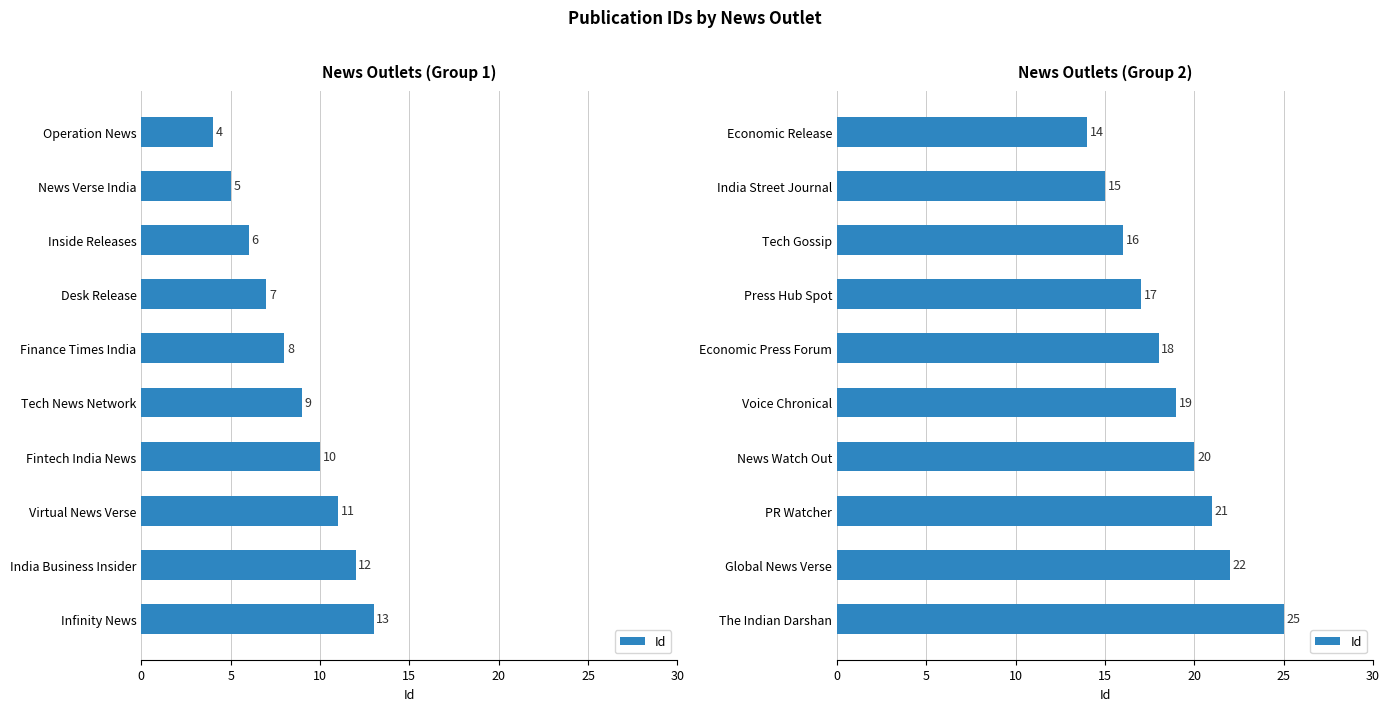

What is the change in value from India Street Journal to Voice Chronical?

+4